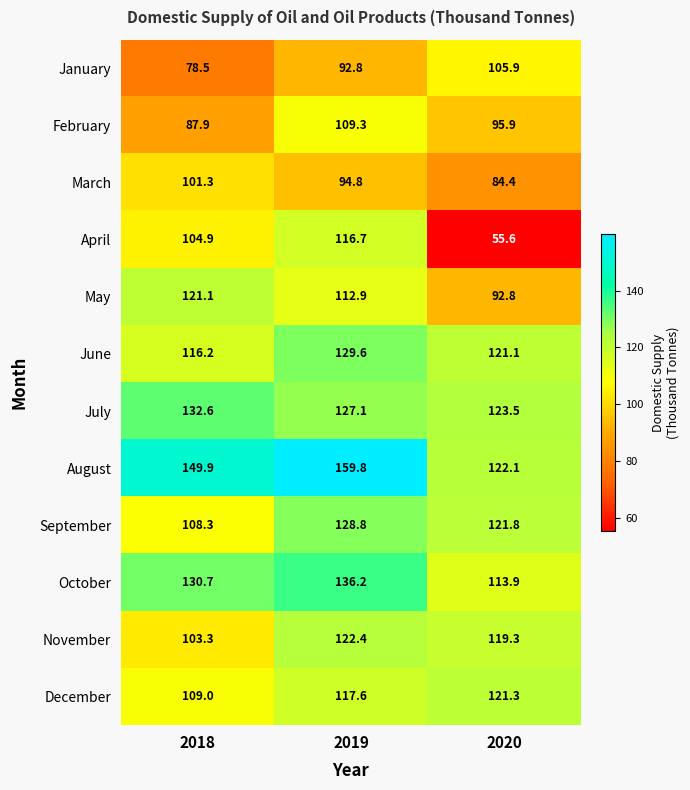

At which label is November closest to 112?

2020